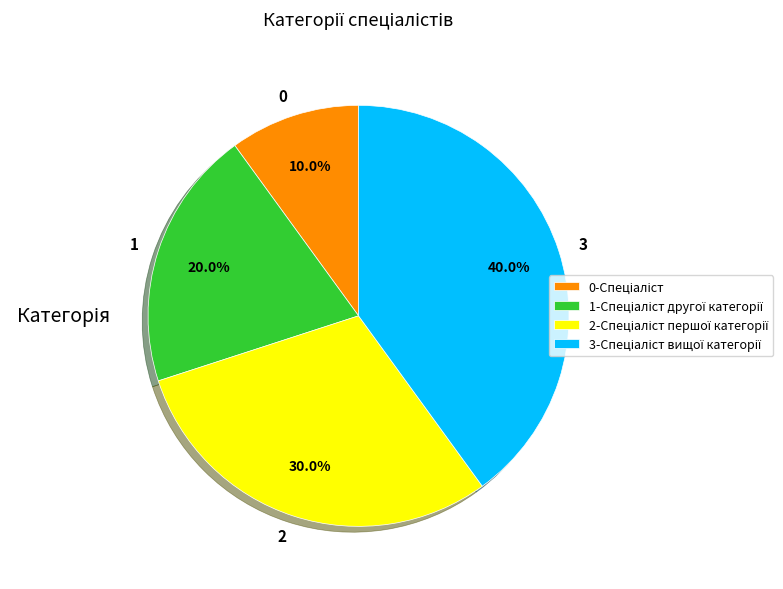

Which has a higher value, 3 or 1?

3